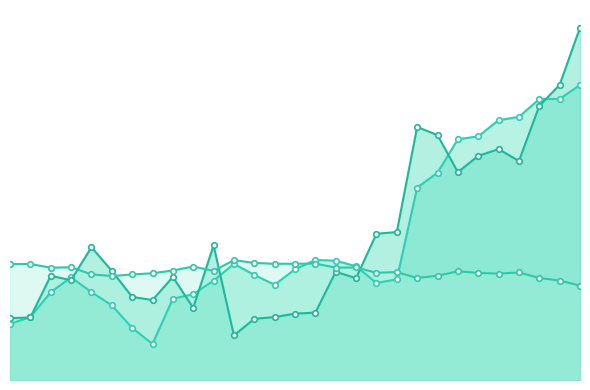

At which category does AVAILABILITY (/10) reach its first local valley?

2